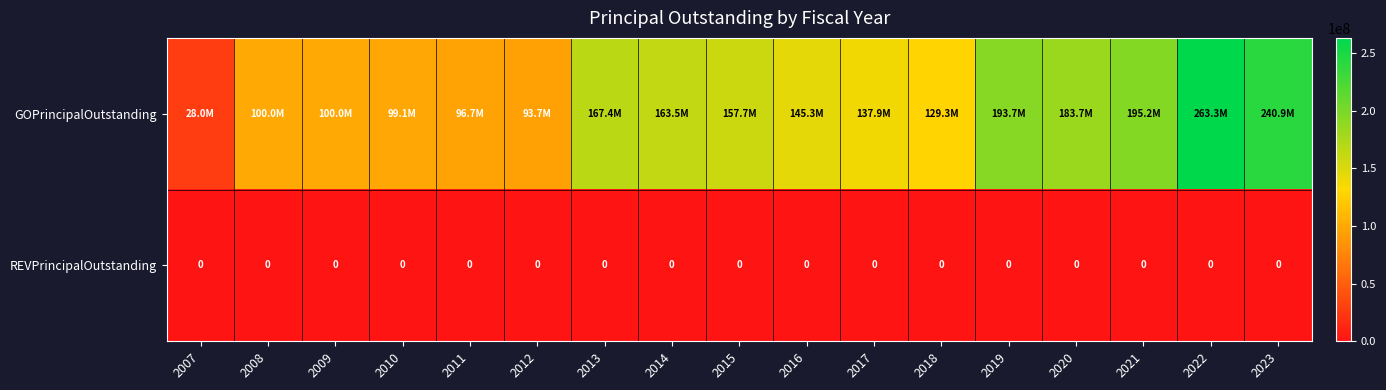

True or false: REVPrincipalOutstanding has a value of 0 at 2015.

True